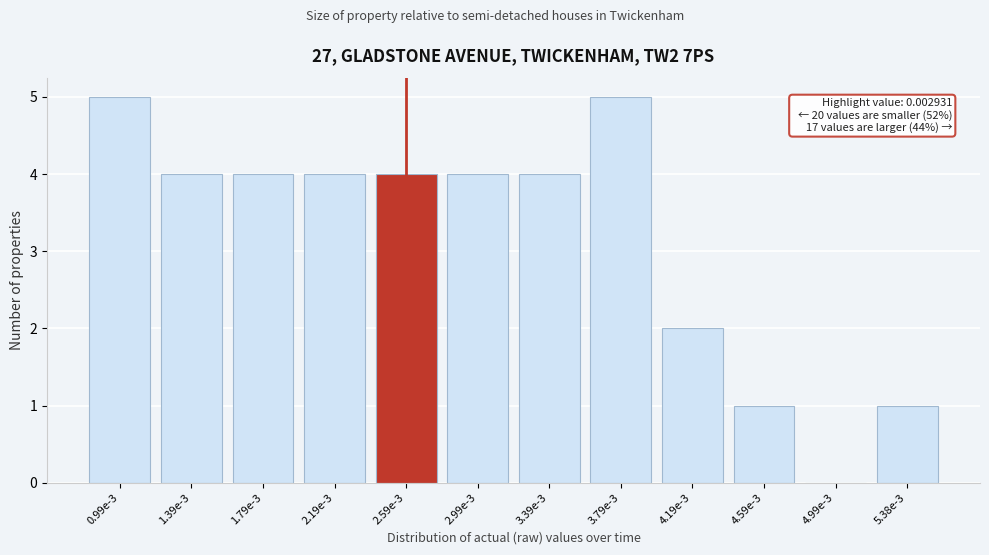

Reading left to right, extract all data points from this chart.

0.99e-3=5	1.39e-3=4	1.79e-3=4	2.19e-3=4	2.59e-3=4	2.99e-3=4	3.39e-3=4	3.79e-3=5	4.19e-3=2	4.59e-3=1	4.99e-3=0	5.38e-3=1